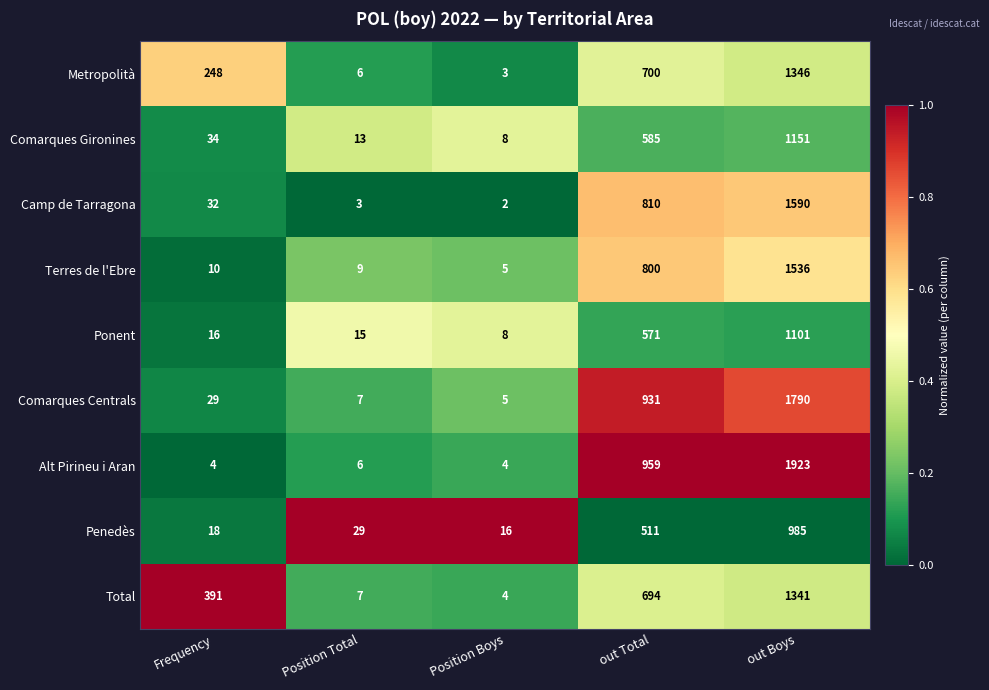

Is it true that Camp de Tarragona equals 22 at Frequency?

False